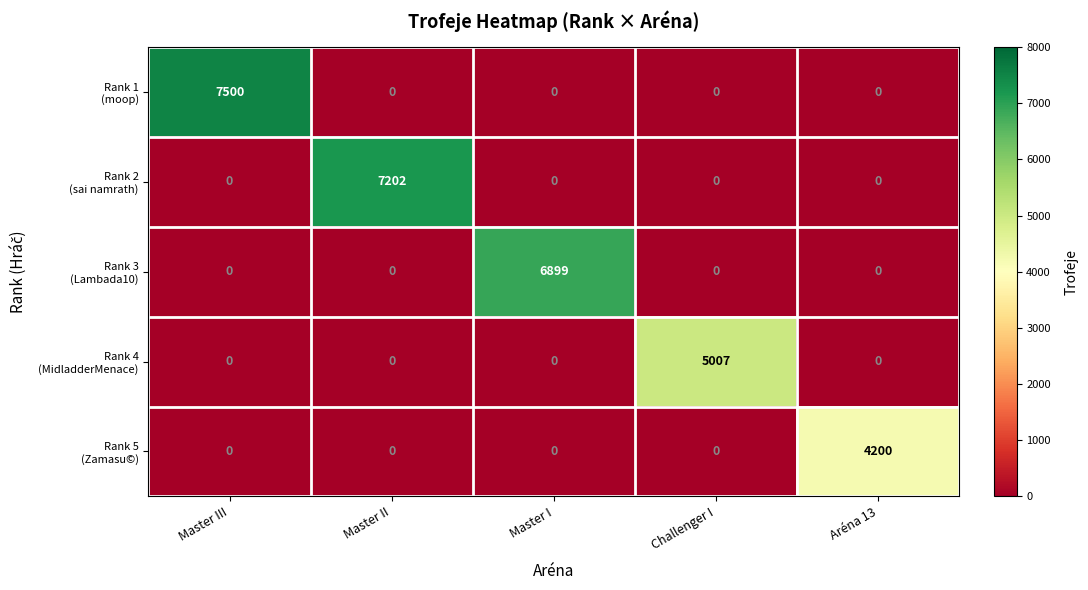

What is the difference between the highest and lowest values at Challenger I?

5007